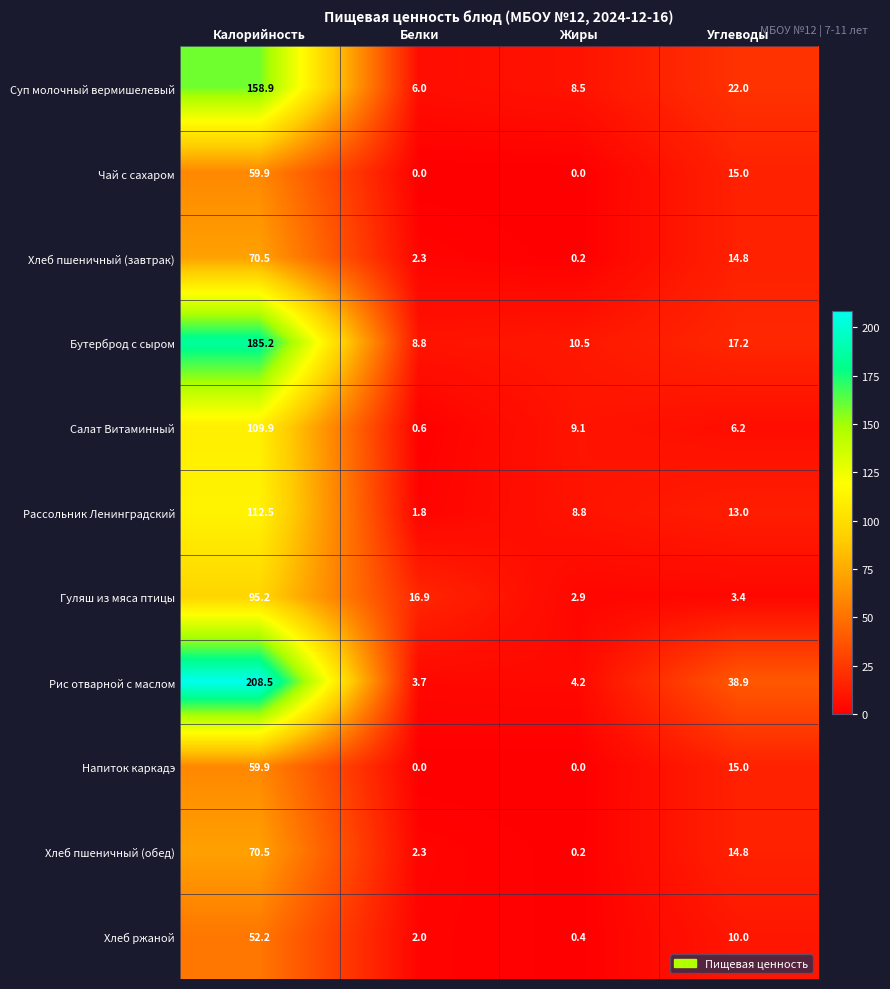

Where is Рассольник Ленинградский nearest to the value 57?

Углеводы